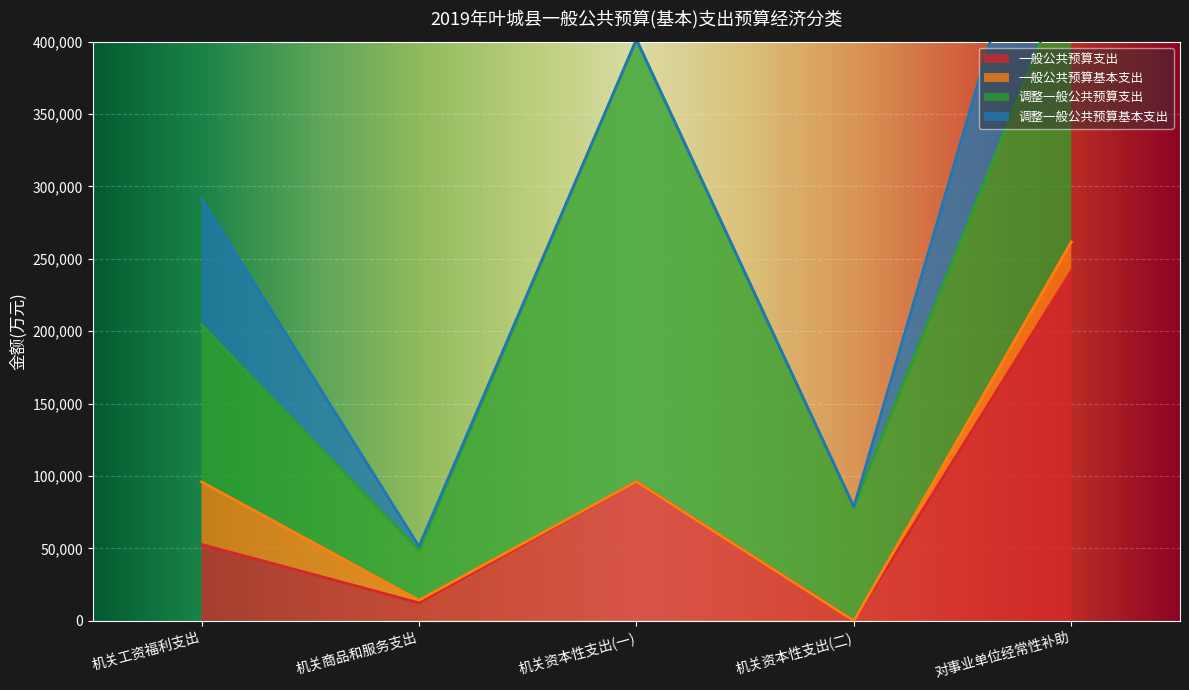

True or false: 调整一般公共预算基本支出 and 一般公共预算支出 cross at least once.

True